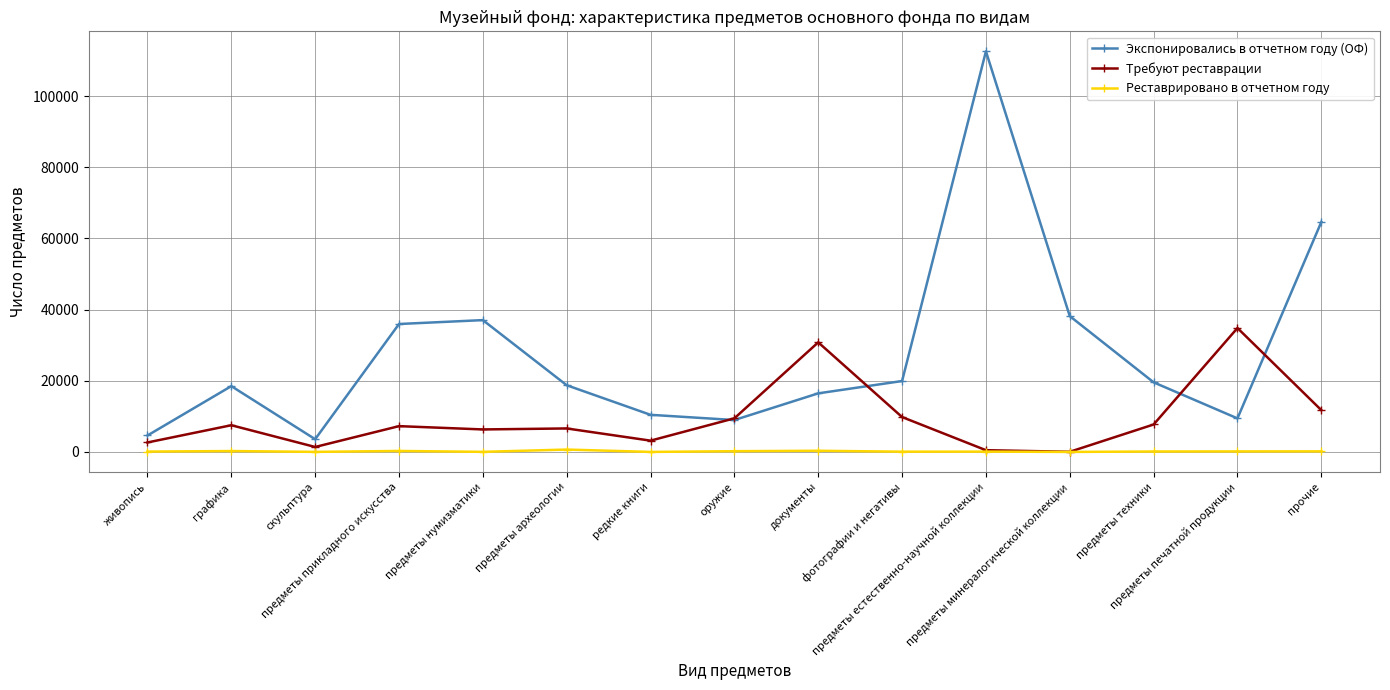

List the series in order of their peak value, lowest first.

Реставрировано в отчетном году, Требуют реставрации, Экспонировались в отчетном году (ОФ)